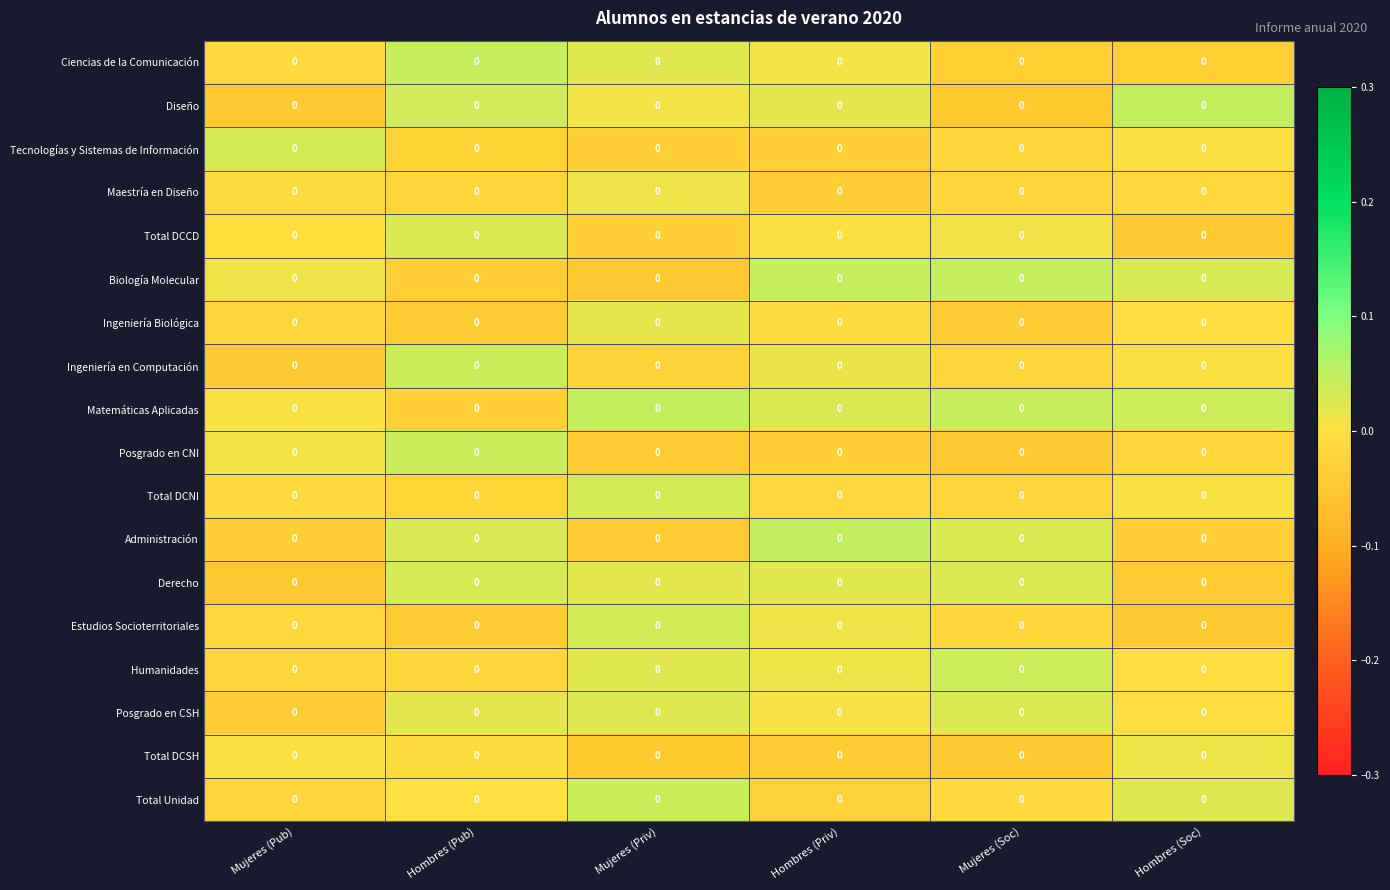

What is the difference between the highest and lowest values at Hombres (Soc)?

0.1